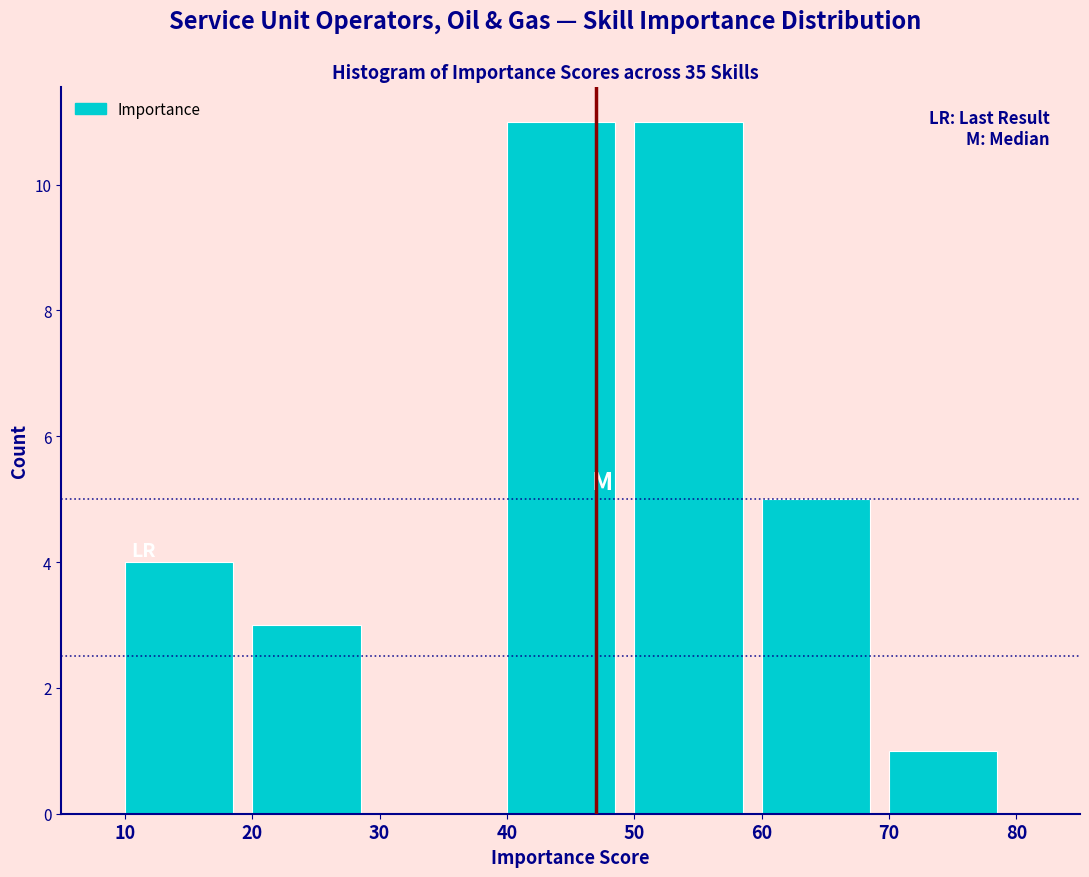

Reading left to right, list every bar in this chart as the range it spans on the x-axis followed by its height. The values are not printed on the chart, so give them approximately, as read against the axis.

10 to 20: 4
20 to 30: 3
30 to 40: 0
40 to 50: 11
50 to 60: 11
60 to 70: 5
70 to 80: 1